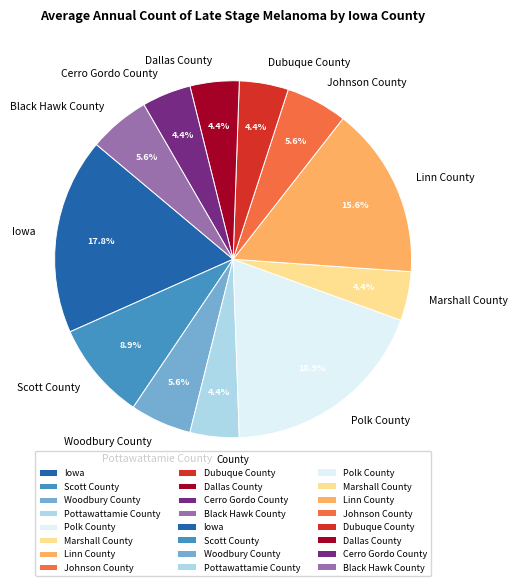

Approximately how many times larger is the value at Iowa compared to Dubuque County?

4.0